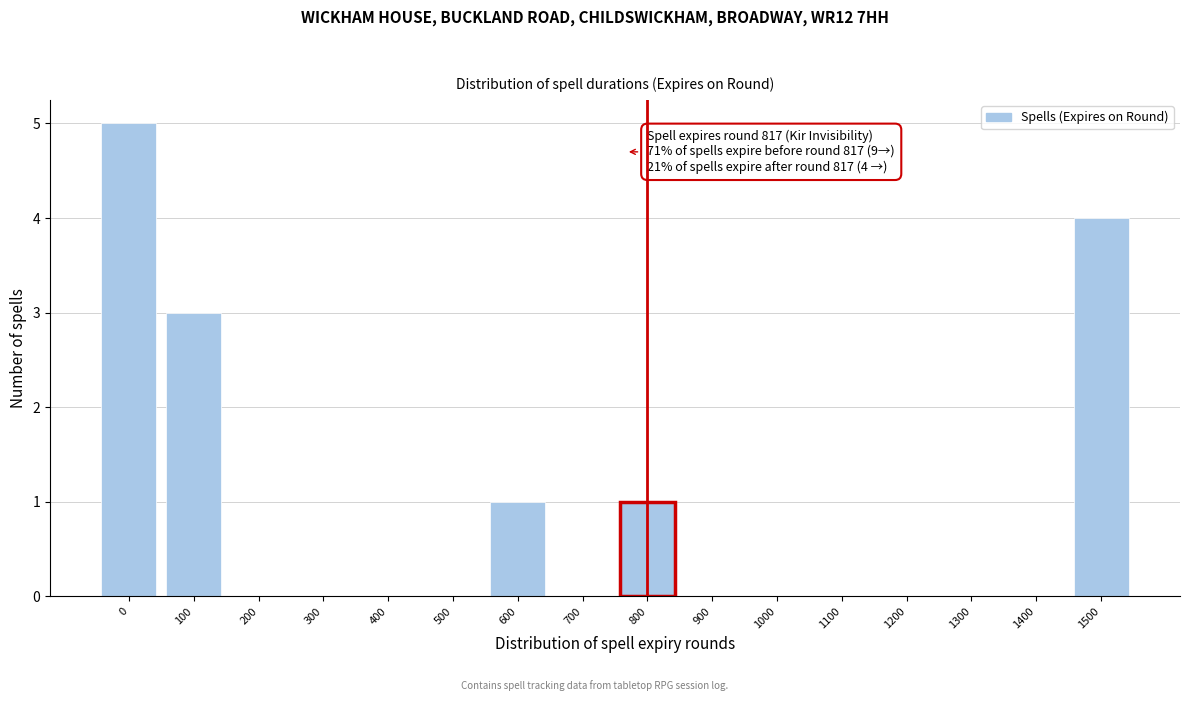

Reading left to right, list all the values displayed in this chart.

0=5	100=3	200=0	300=0	400=0	500=0	600=1	700=0	800=1	900=0	1000=0	1100=0	1200=0	1300=0	1400=0	1500=4